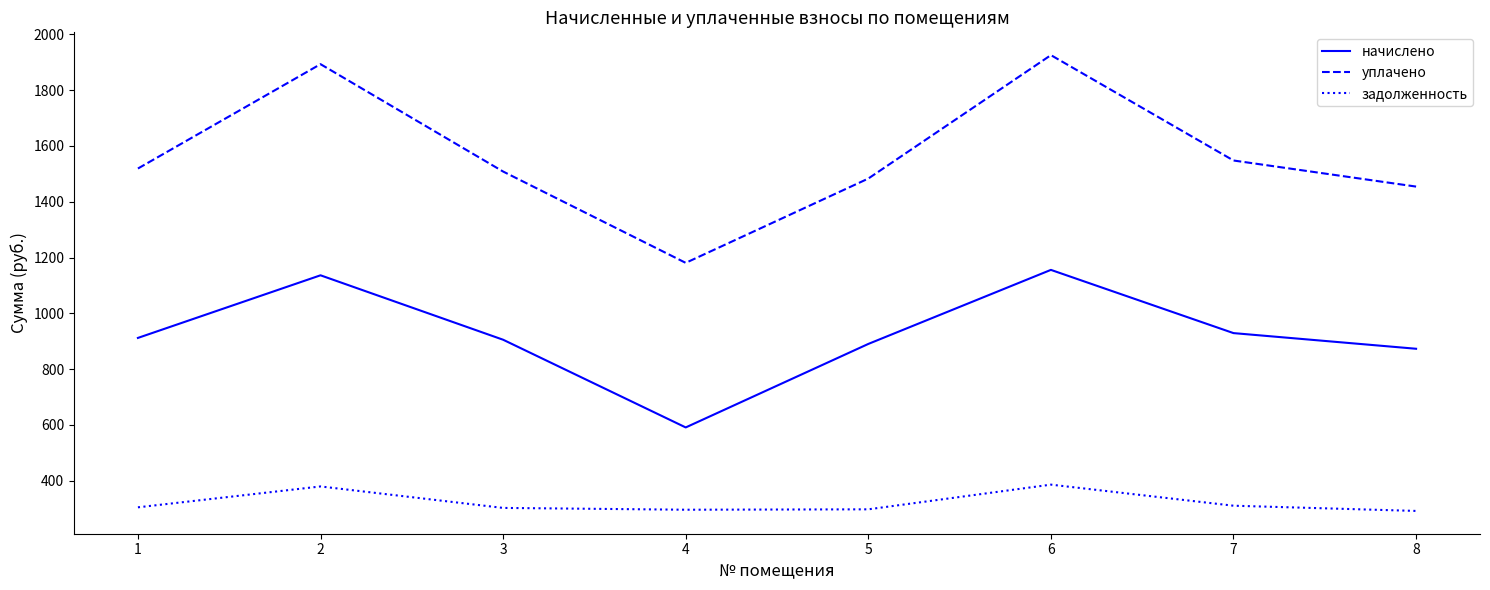

The уплачено series shows 1180.8 at 4. True or false?

True